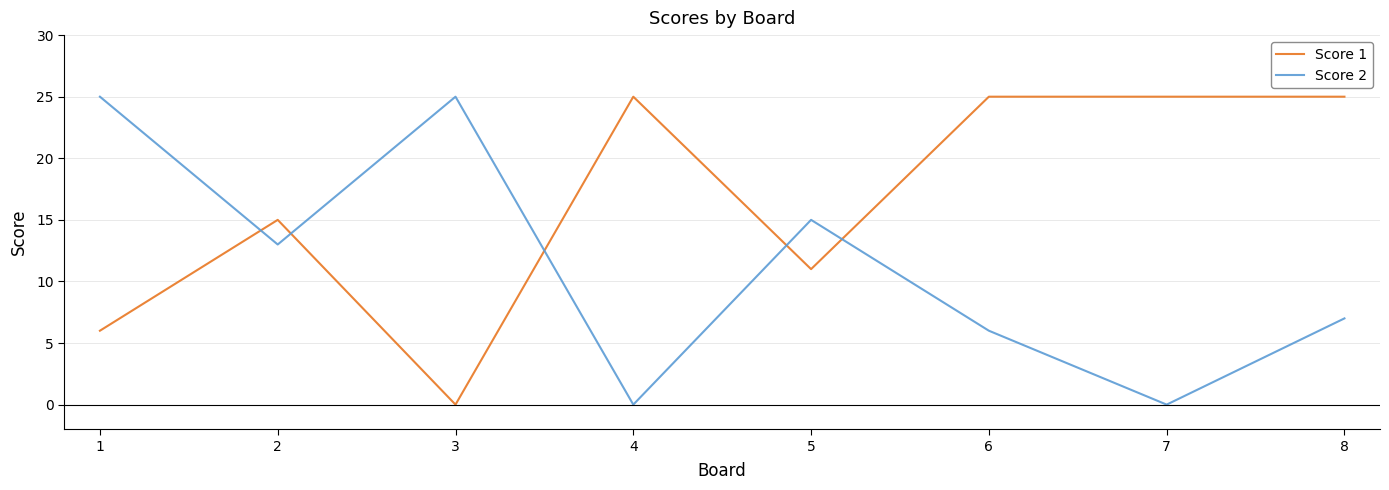

Between 5 and 6, which series saw the biggest shift?

Score 1